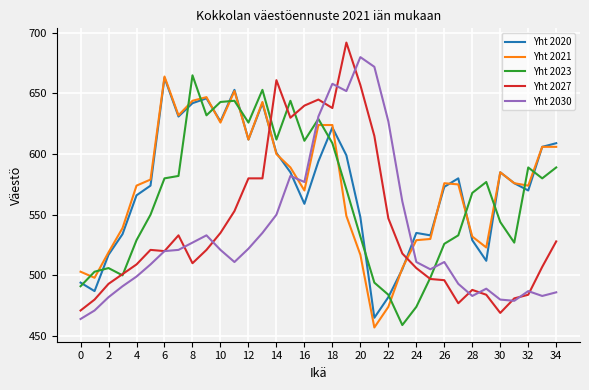

How many lines are shown in the chart?

5